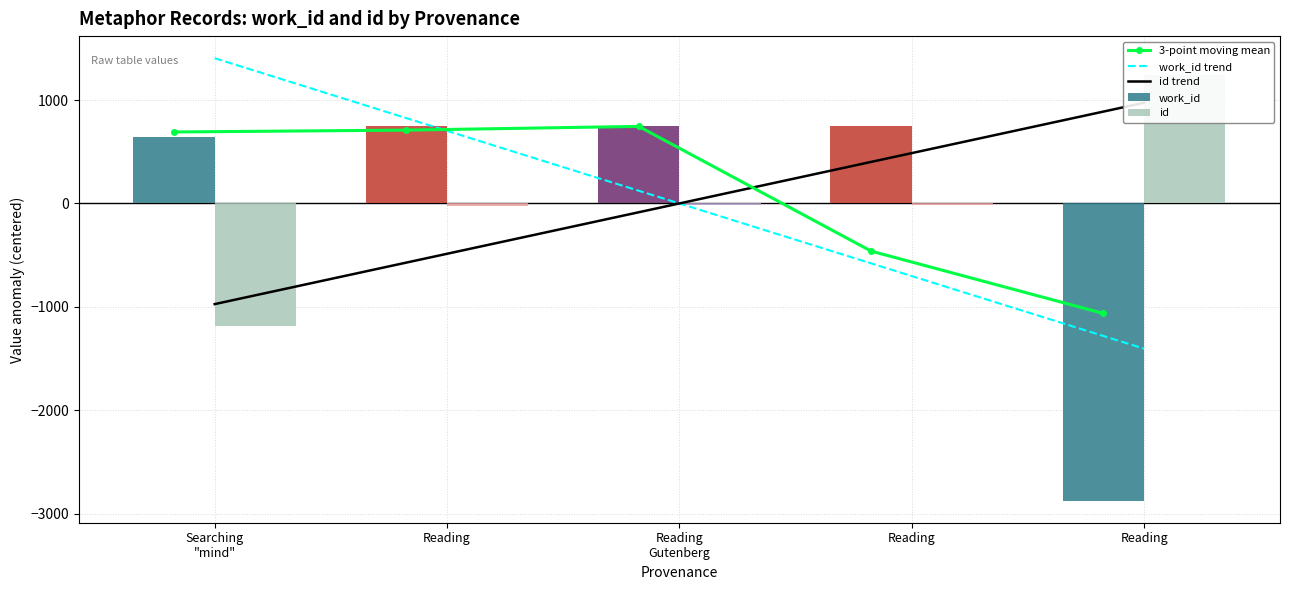

Reading left to right, list all the values displayed in this chart.

3-point moving mean: 691.4	709.4	745.4	-460.9	-1064.1
work_id trend: 1404.8	702.4	-0.0	-702.4	-1404.8
id trend: -973.8	-486.9	-0.0	486.9	973.8
work_id: 638.4	744.4	745.4	746.4	-2874.6
id: -1188.4	-25.4	-14.4	-10.4	1238.6